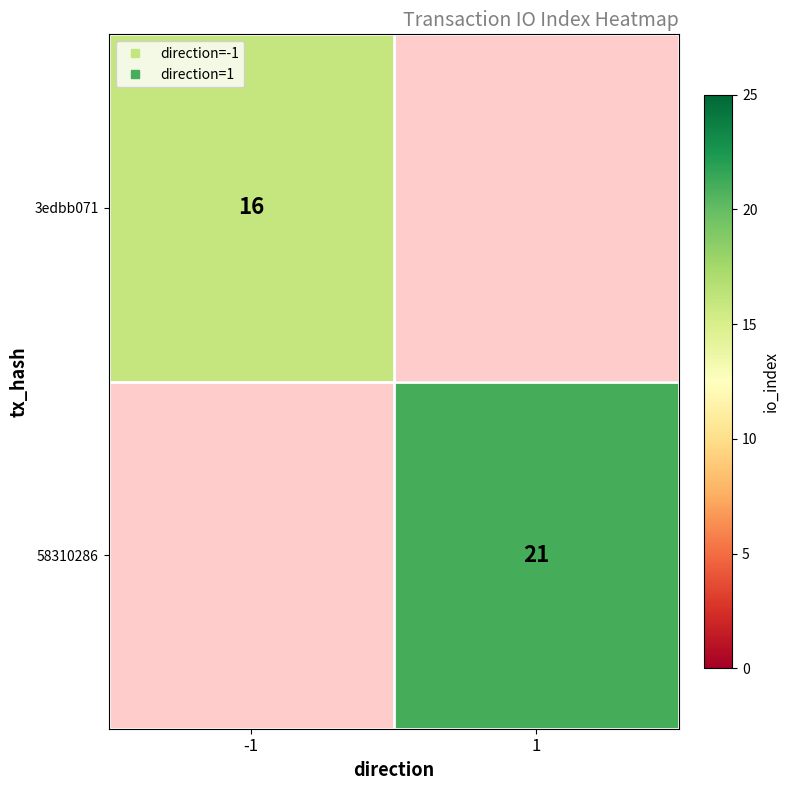

Which series has the largest range (max minus min)?

3edbb071